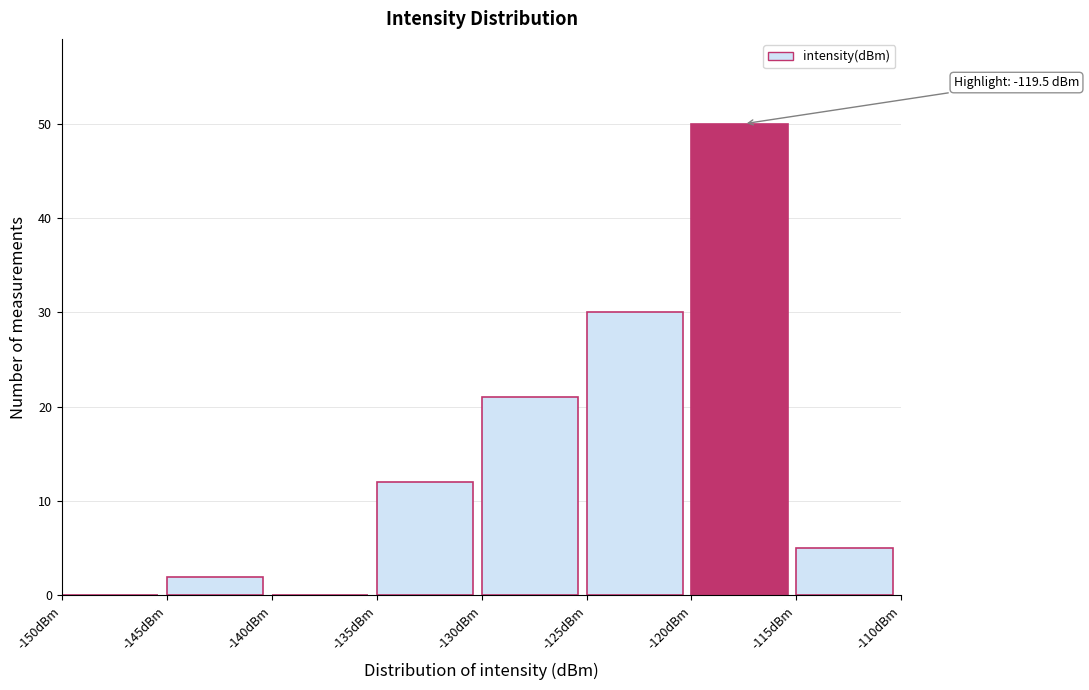

Which range on the x-axis has the tallest bar?

-120 to -115